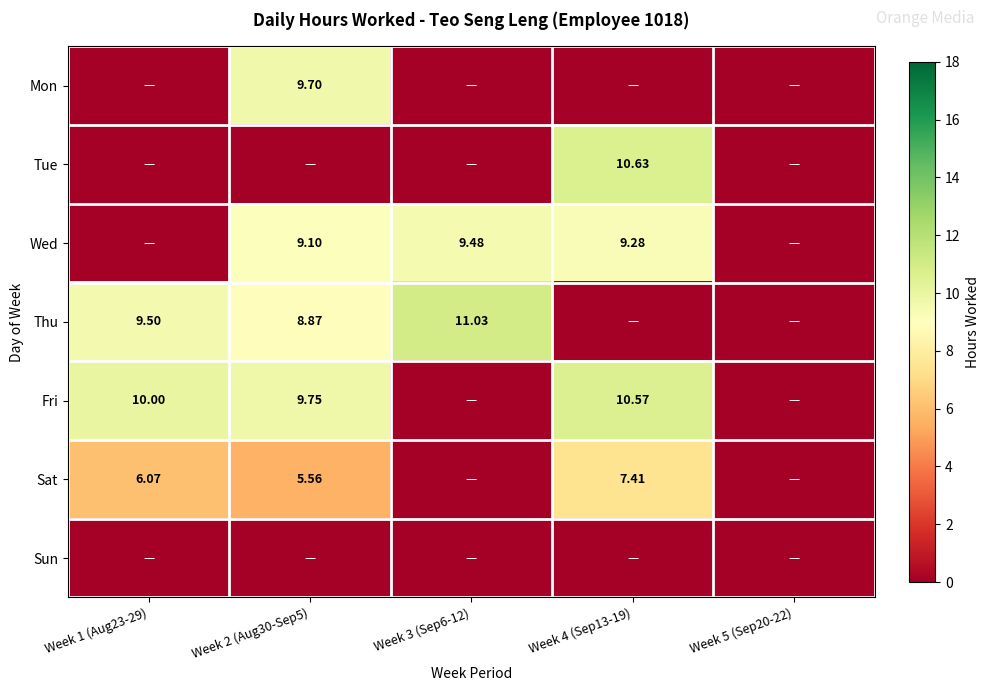

Is the value of Thu at Week 2 (Aug30-Sep5) greater than the value of Fri at Week 2 (Aug30-Sep5)?

No